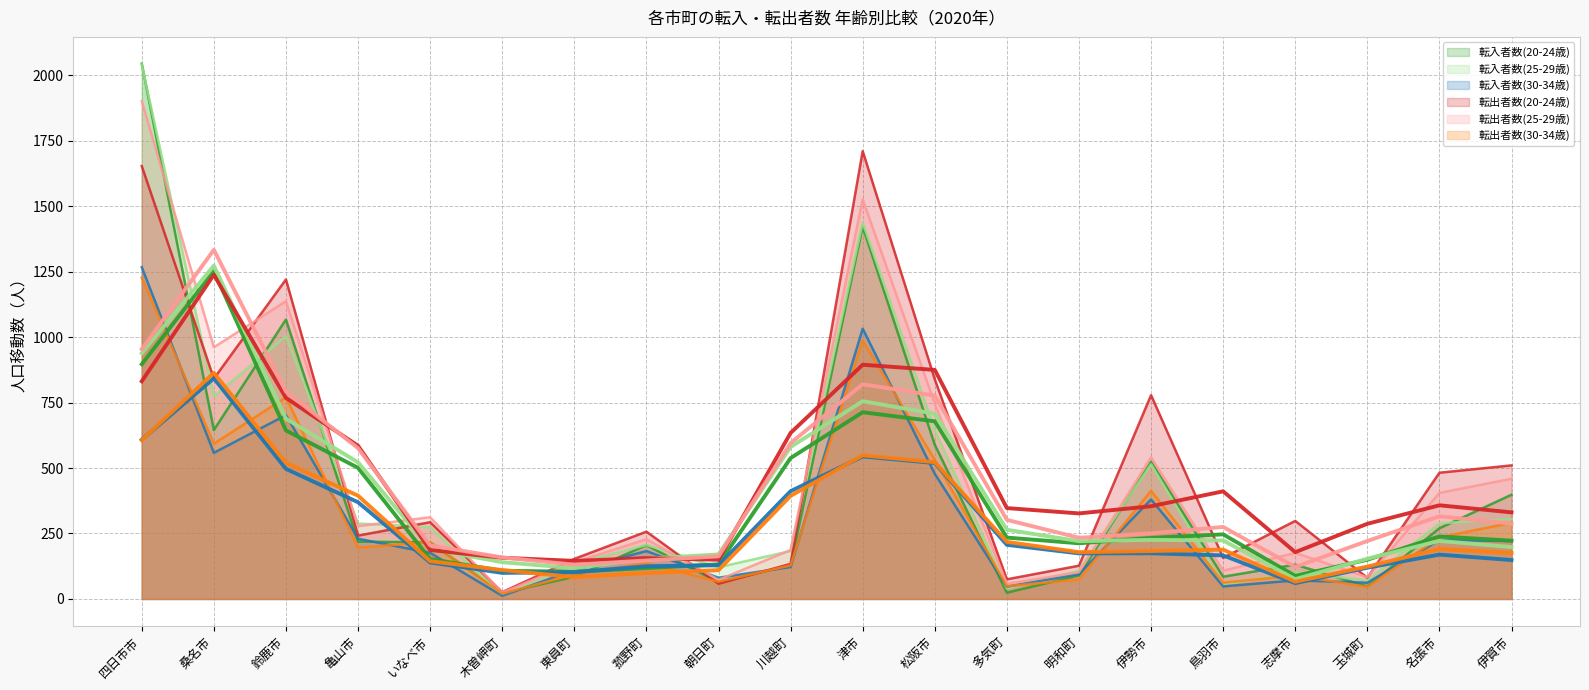

Is it true that 転入者数(25-29歳) equals 1937 at 津市?

False